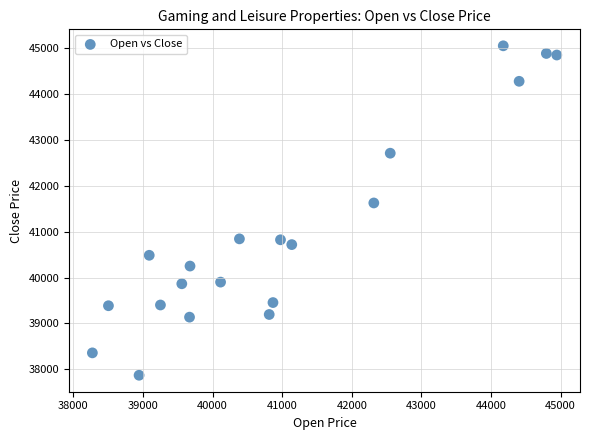

What is the range of Y values (max minus min)?

7184